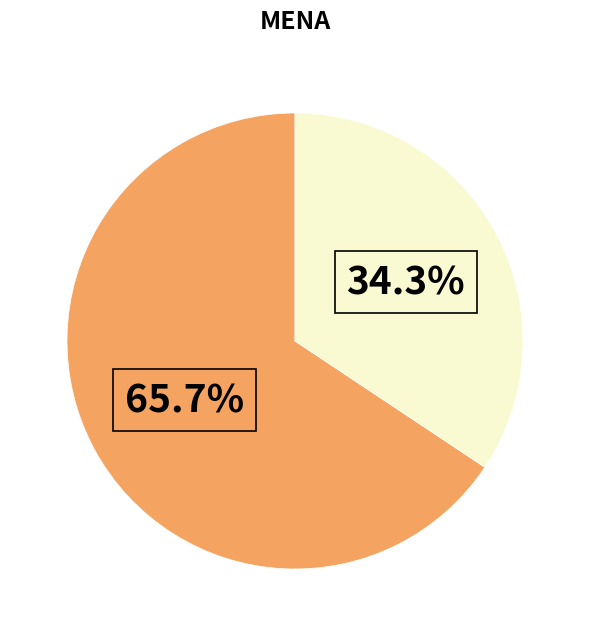

Does any single category account for the majority?

Yes